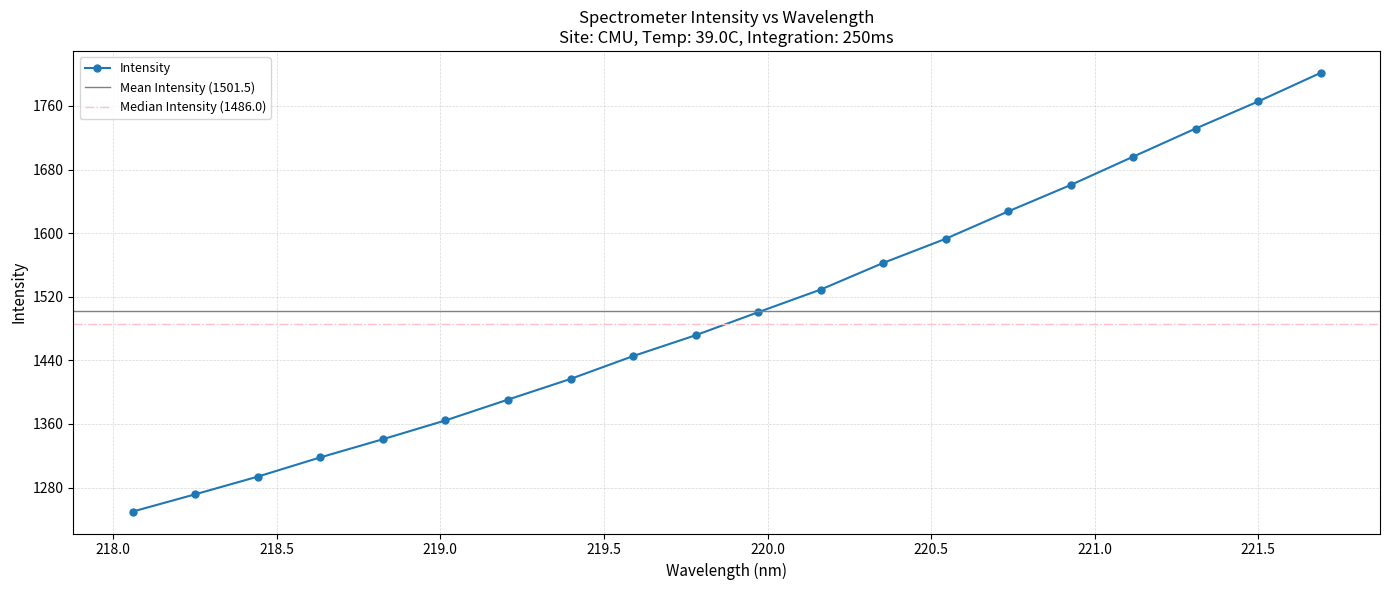

Reading left to right, list all the values displayed in this chart.

1249.8	1271.5	1293.7	1317.9	1340.8	1364.4	1390.6	1416.6	1445.3	1471.5	1500.5	1529.0	1562.5	1592.9	1627.3	1660.5	1696.2	1731.5	1765.6	1801.6